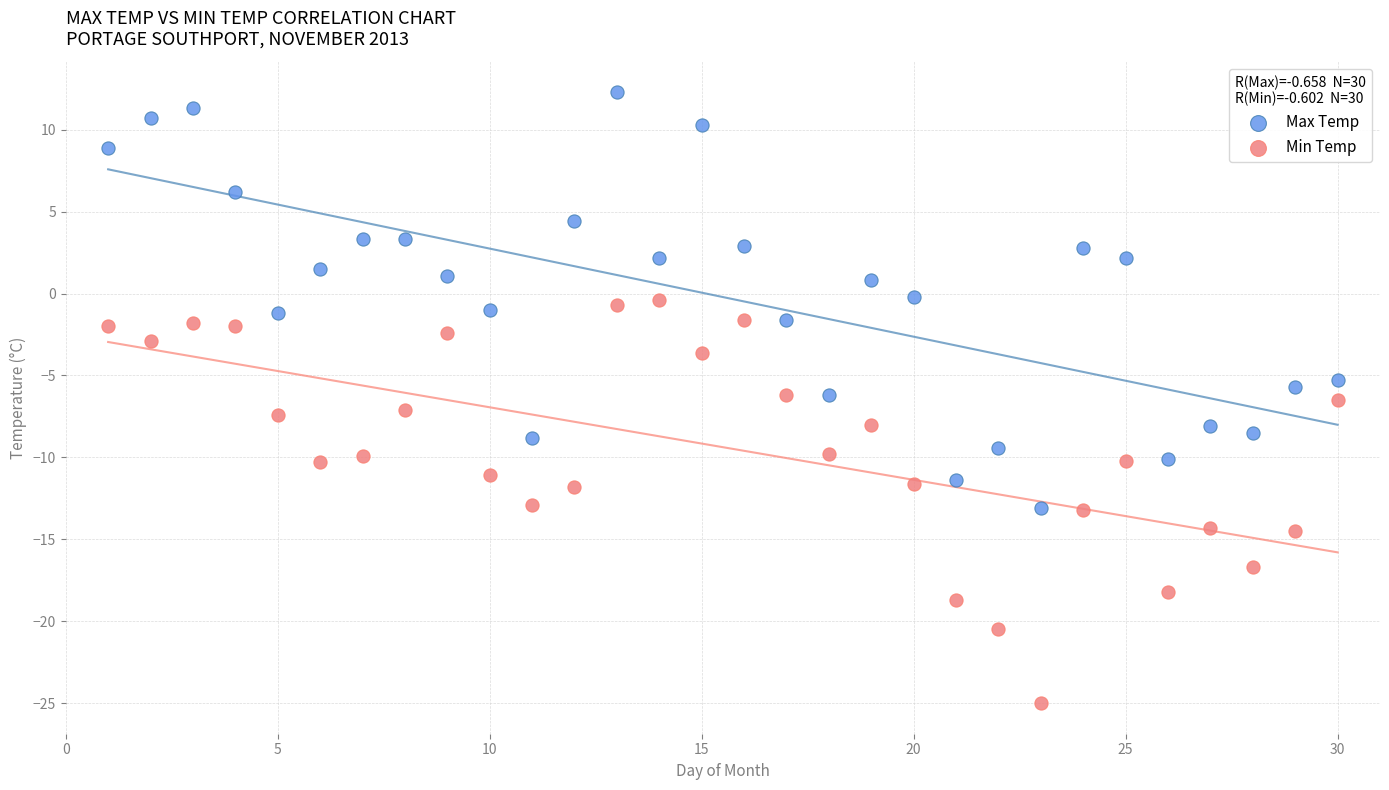

What is the X range (max minus min) for the scatter plot?

29.0